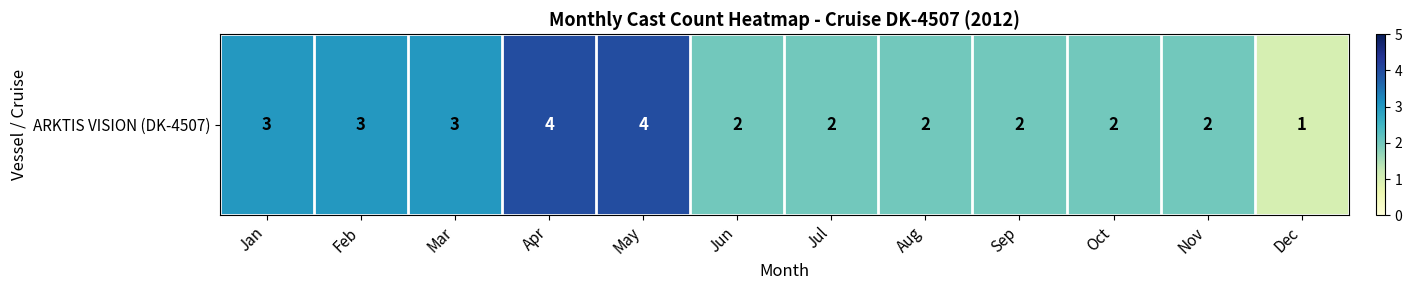

Between Aug and Sep, which is larger?

Aug